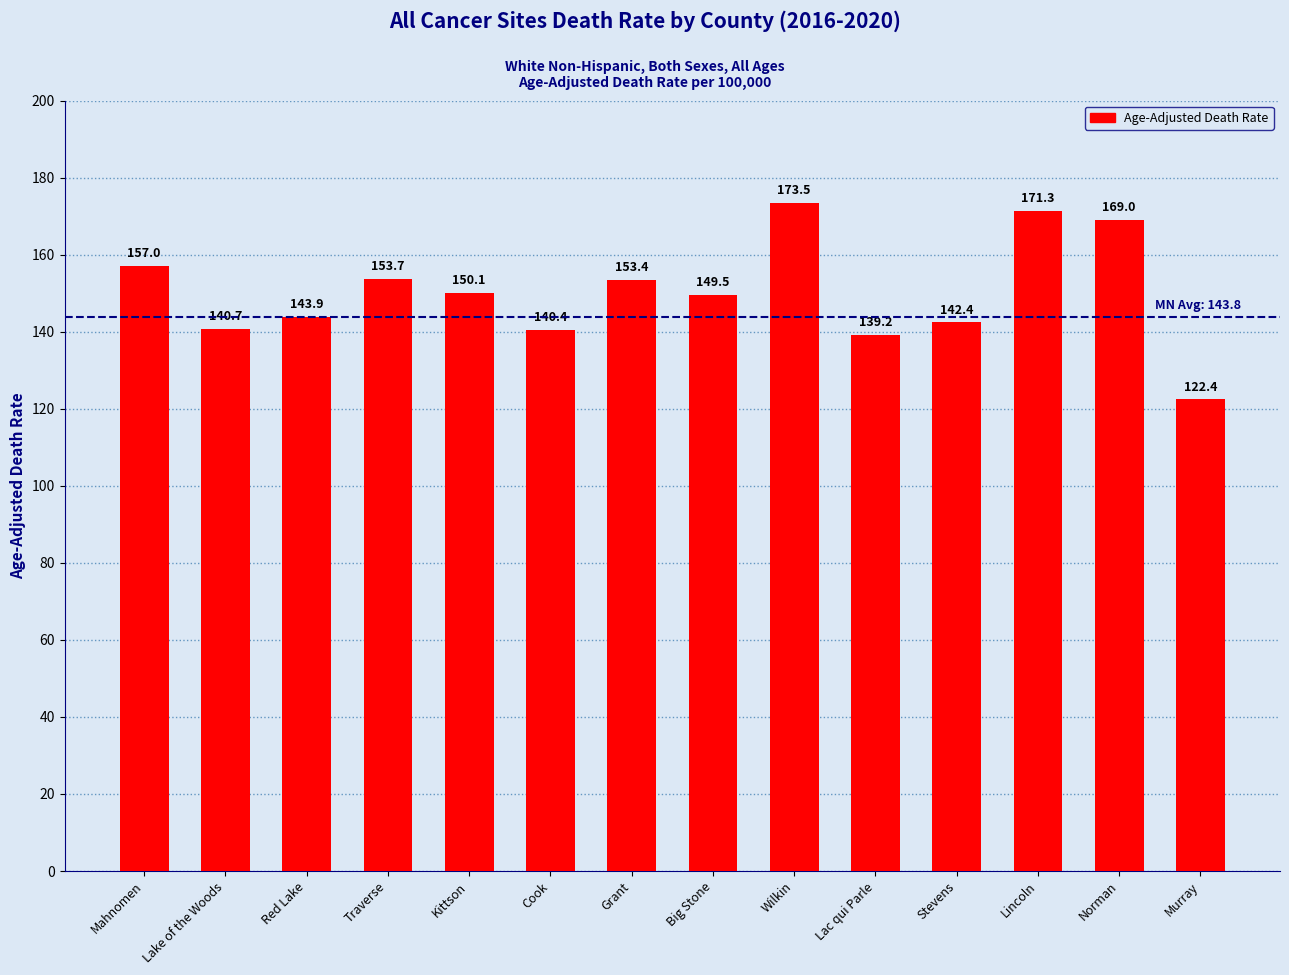

True or false: the data shows 40.6 at Mahnomen.

False